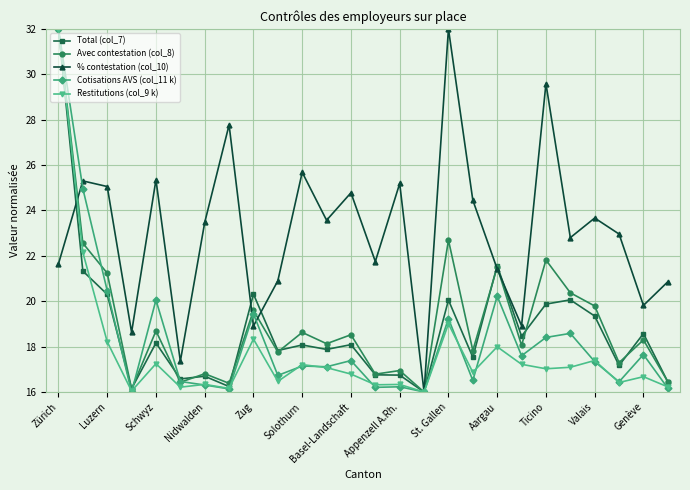

What are all the series names shown in the legend?

Total (col_7), Avec contestation (col_8), % contestation (col_10), Cotisations AVS (col_11 k), Restitutions (col_9 k)